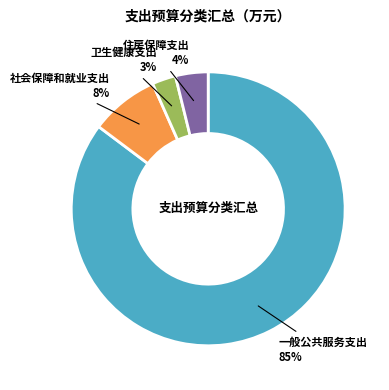

To the nearest percent, what is the difference between the largest and smallest slice percentages?

82%